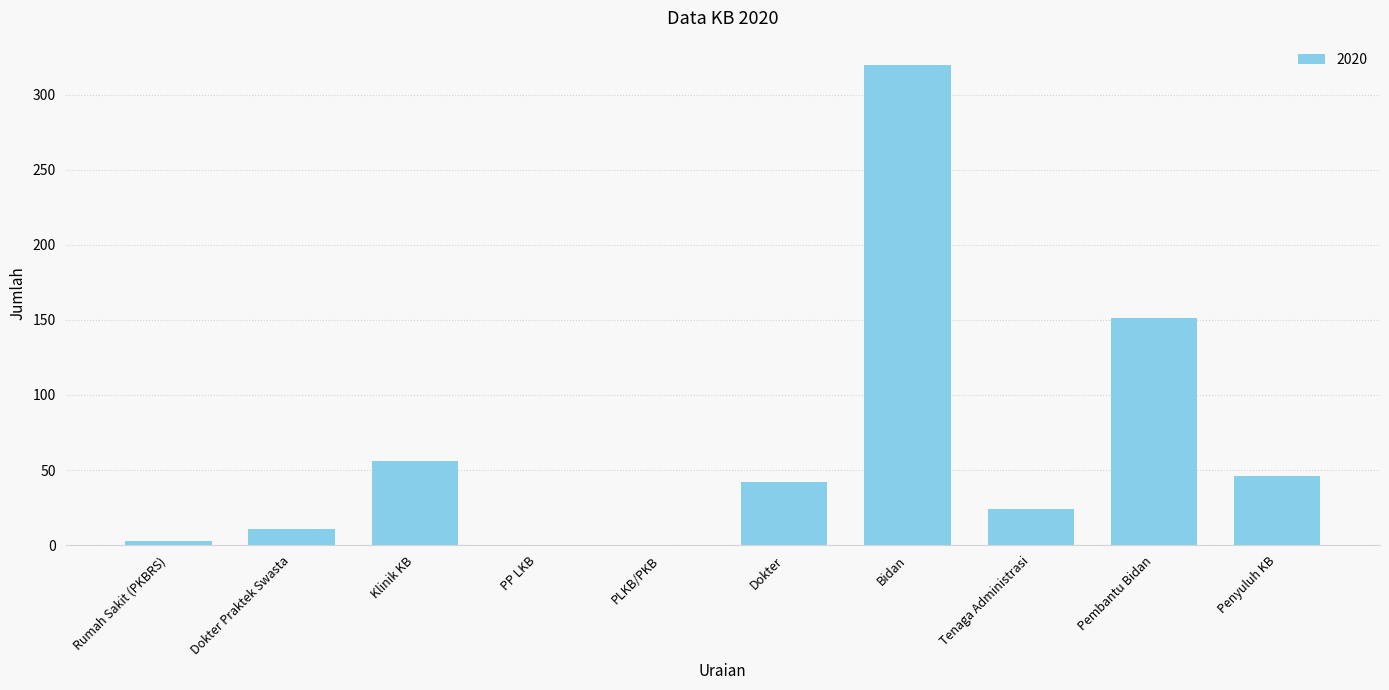

What is the sum of the values at PP LKB and Klinik KB?

56